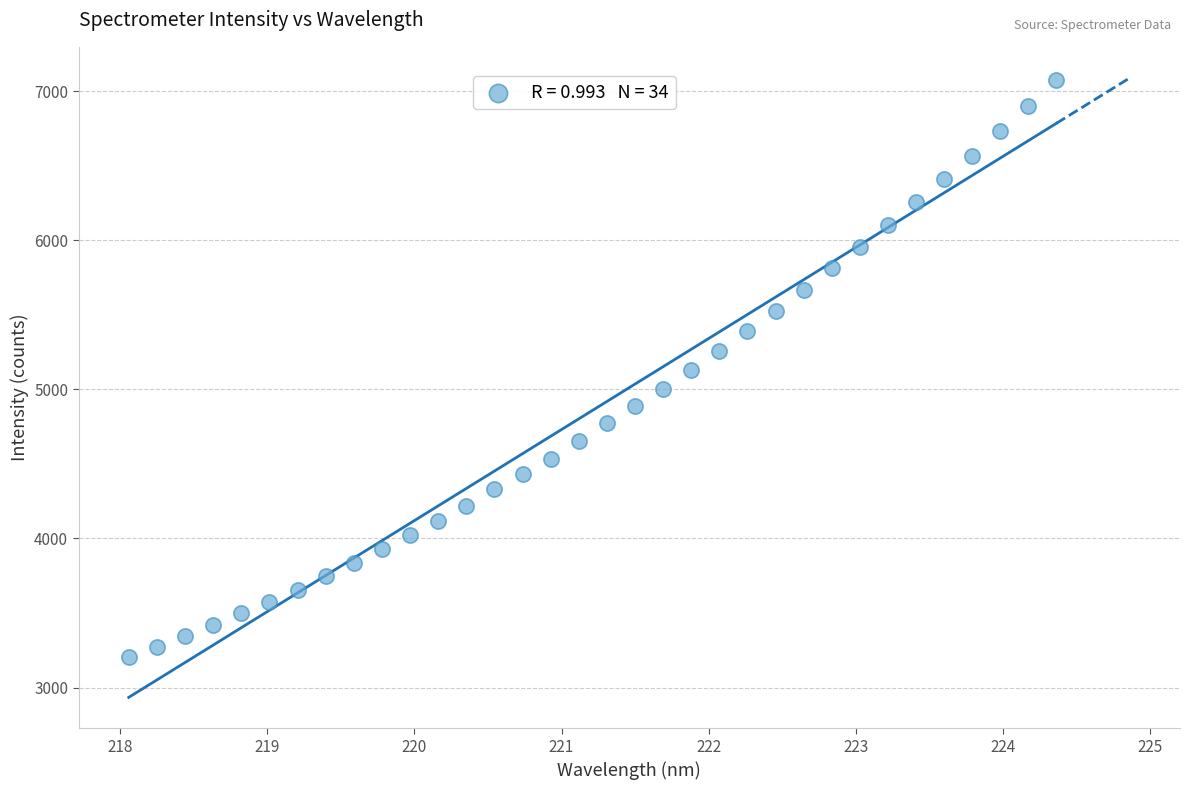

What is the range of Y values (max minus min)?

3874.5